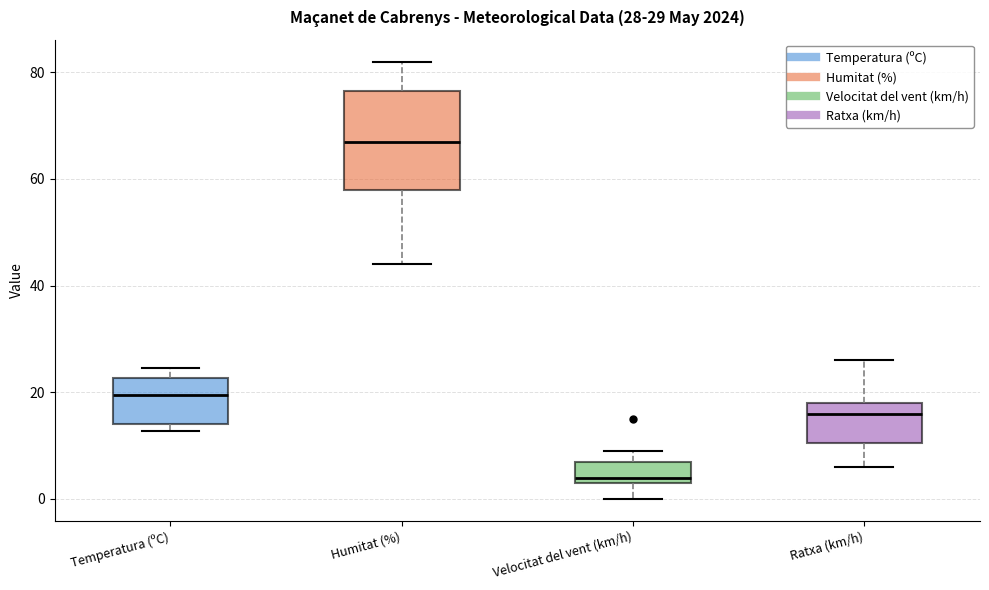

Which box is the tallest, from its lower edge to its upper edge?

Humitat (%)